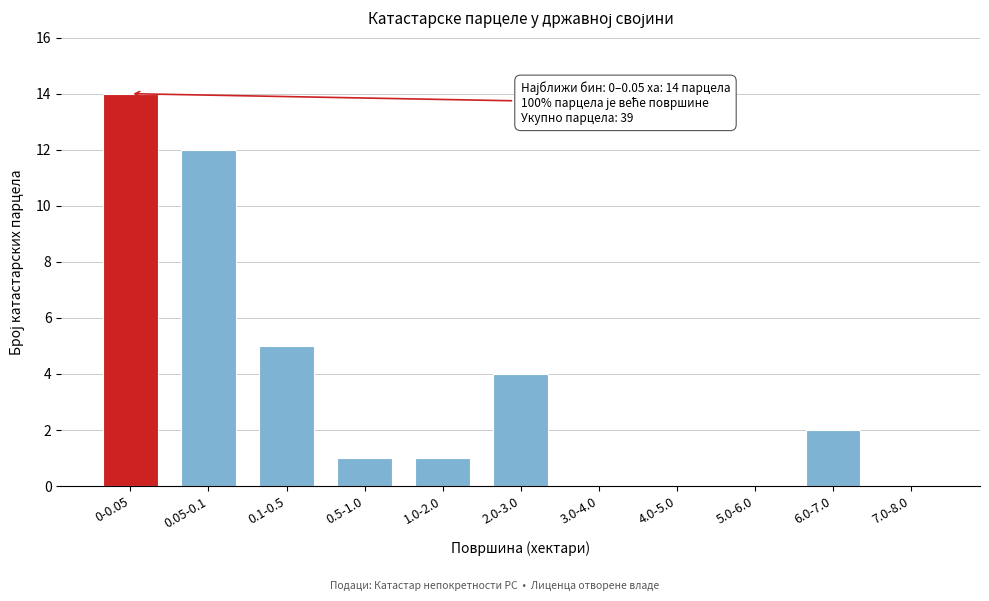

Reading left to right, list all the values displayed in this chart.

0-0.05=14	0.05-0.1=12	0.1-0.5=5	0.5-1.0=1	1.0-2.0=1	2.0-3.0=4	3.0-4.0=0	4.0-5.0=0	5.0-6.0=0	6.0-7.0=2	7.0-8.0=0